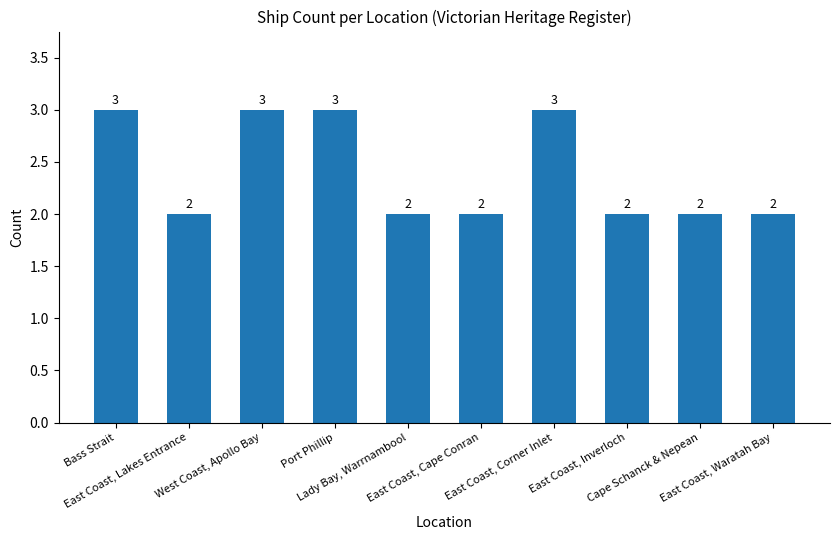

What is the maximum value shown in the chart?

3